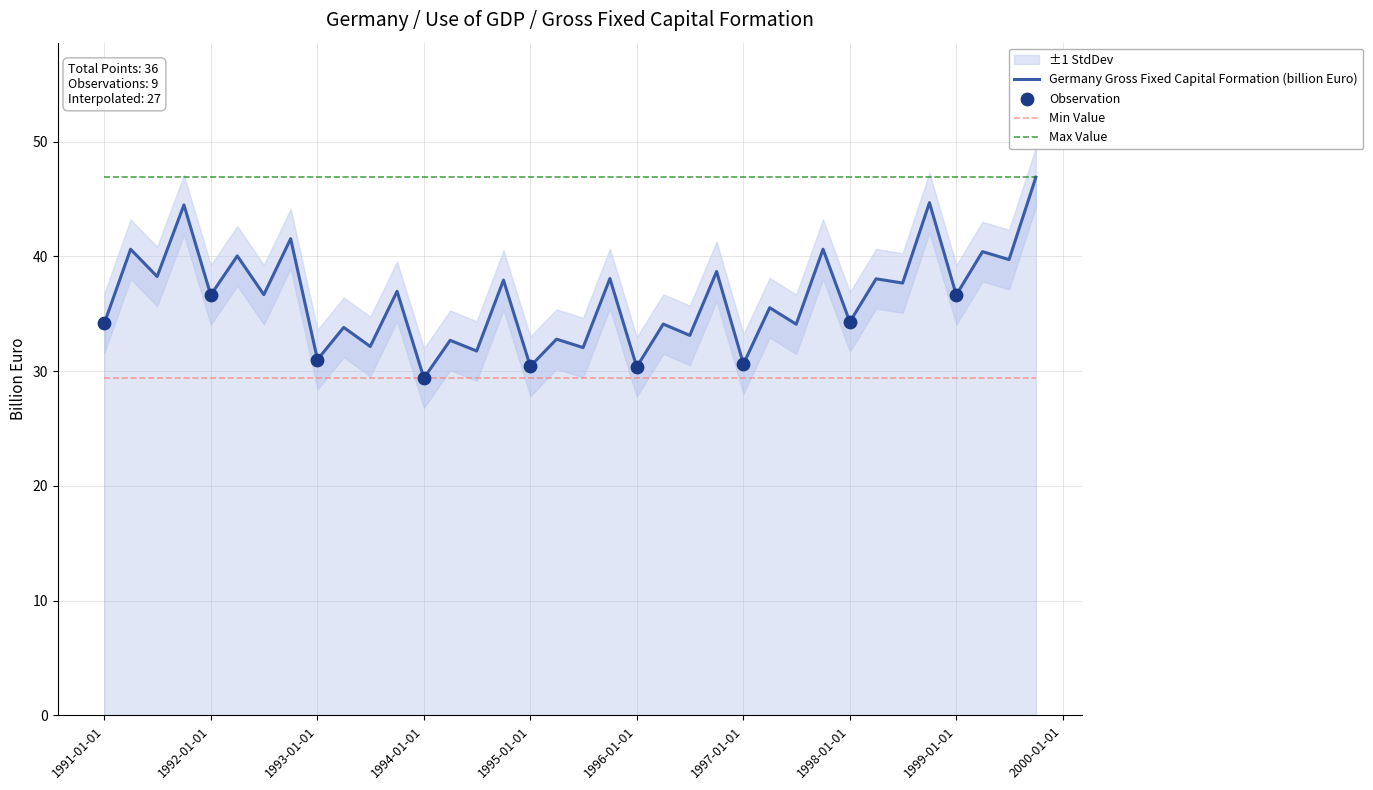

Between 1998-10 and 1994-10, which is larger?

1998-10